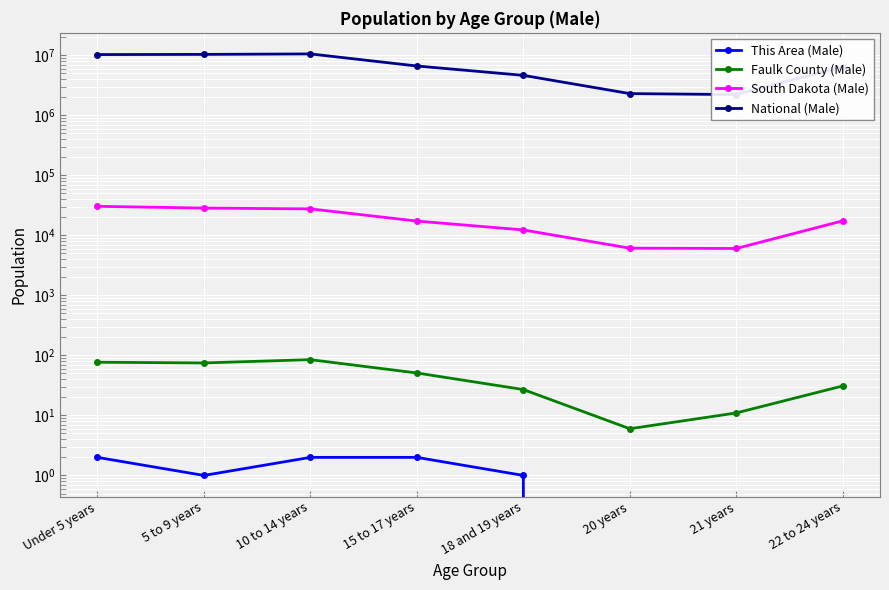

How many distinct data groups are displayed?

4